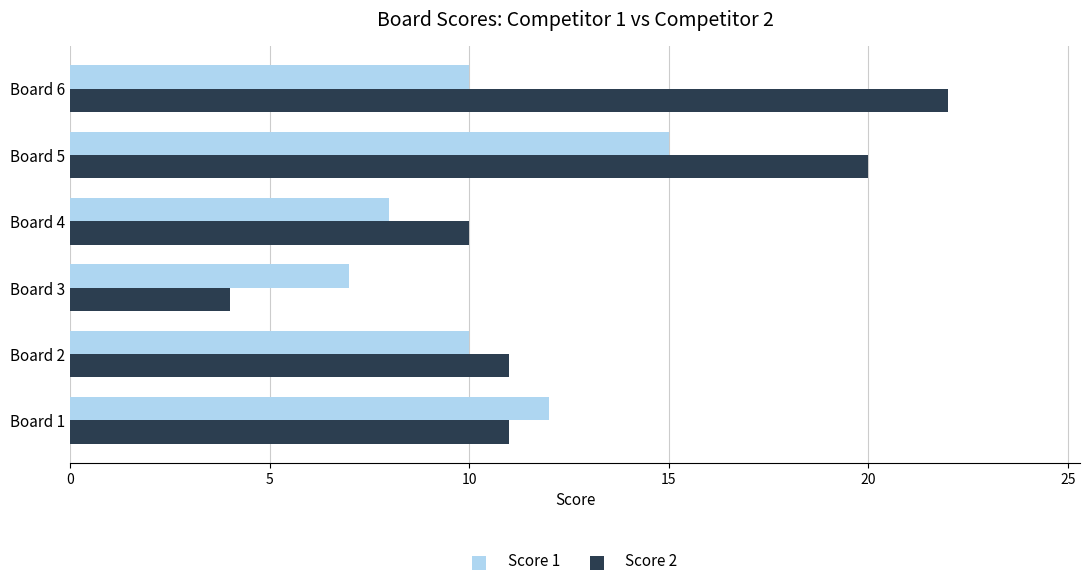

What is the difference between the maximum and minimum values in the Score 1 series?

8